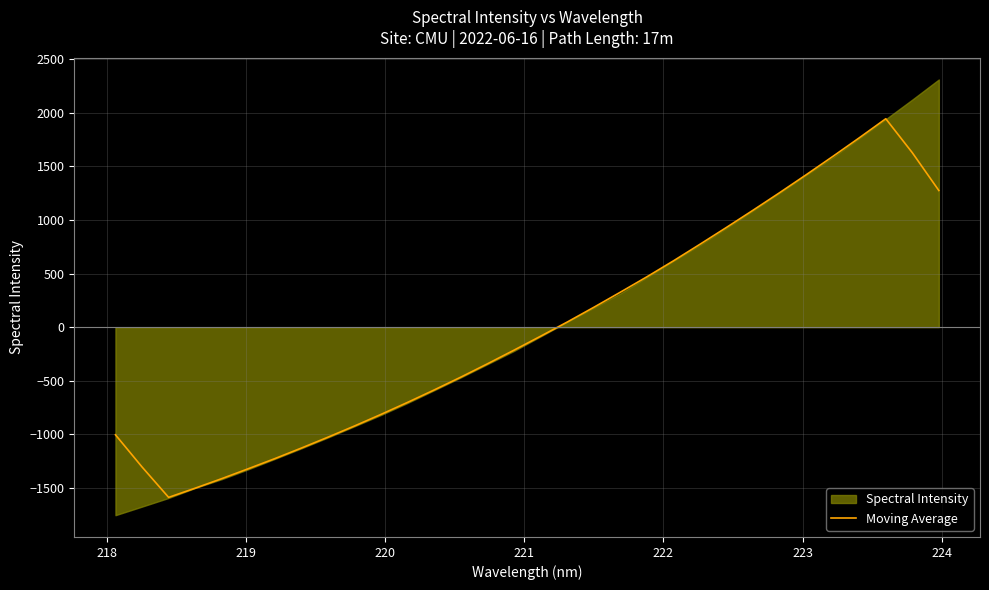

What is the highest value of the Moving Average series?

1945.5